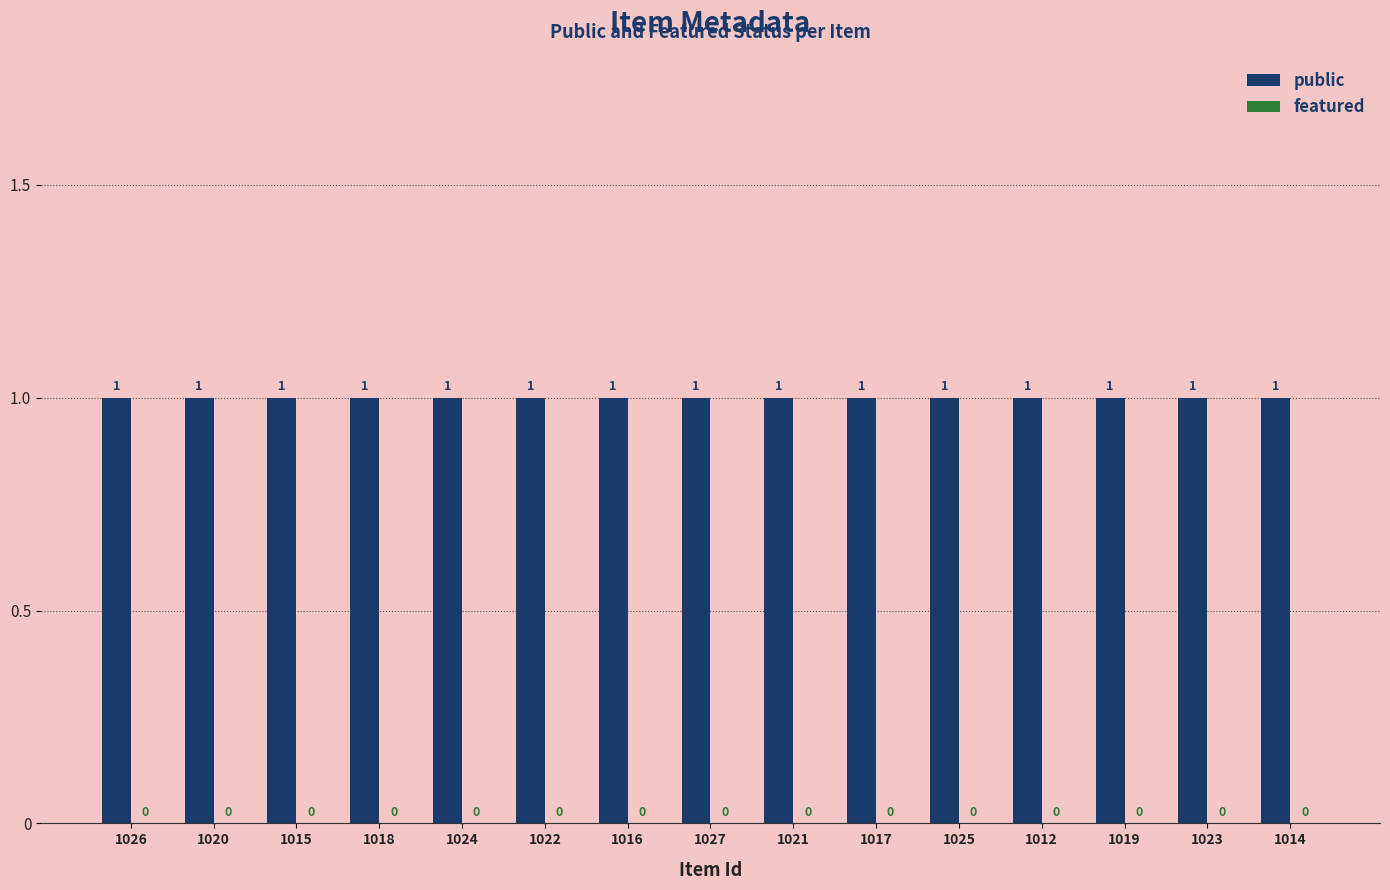

At 1017, list the series in order from smallest to largest.

featured, public